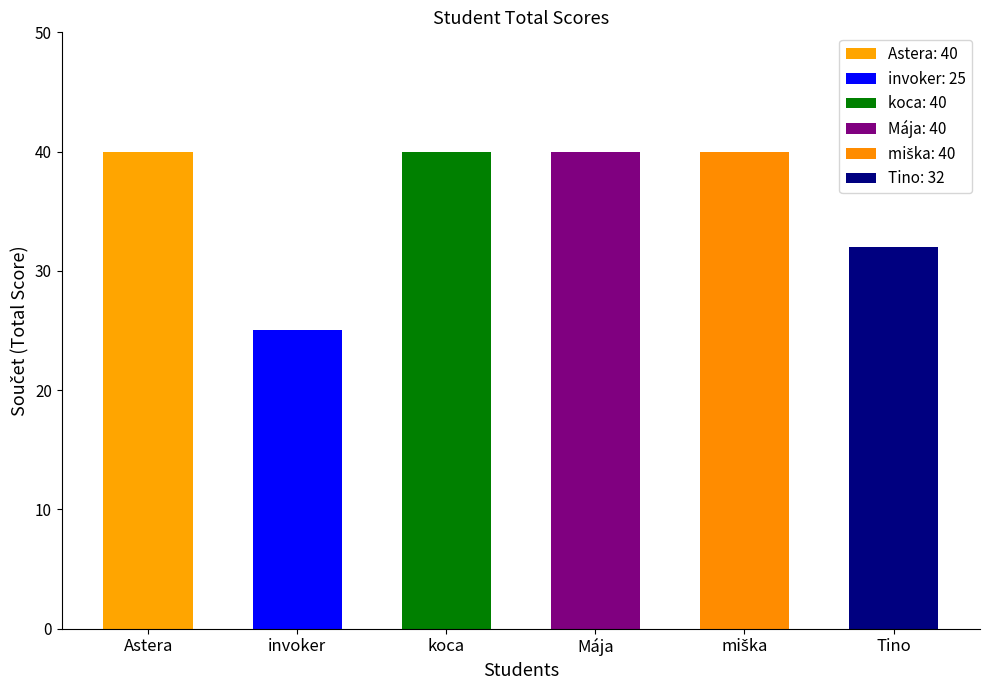

How many bars are there in total?

6